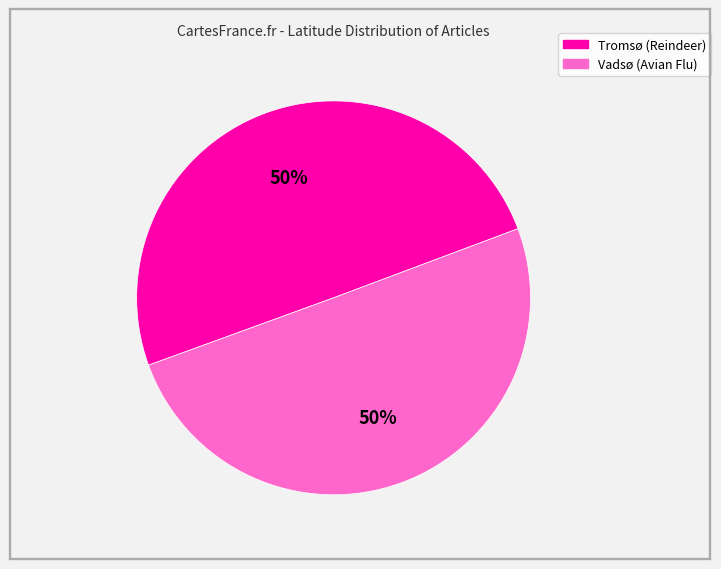

To the nearest percent, what percentage of the pie is Tromsø (Reindeer)?

50%